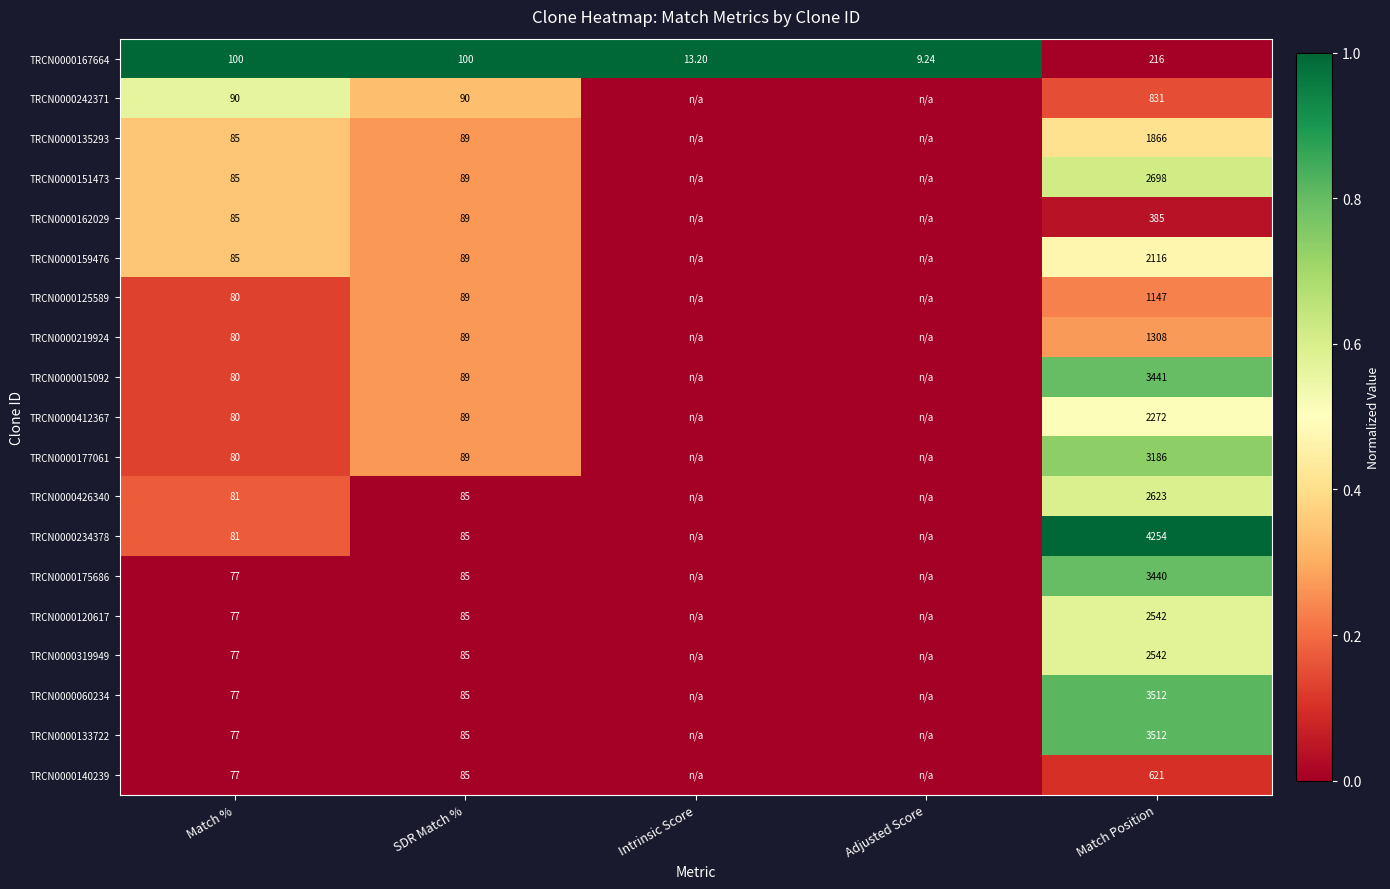

Is the value of TRCN0000140239 at SDR Match % greater than the value of TRCN0000426340 at Match %?

Yes